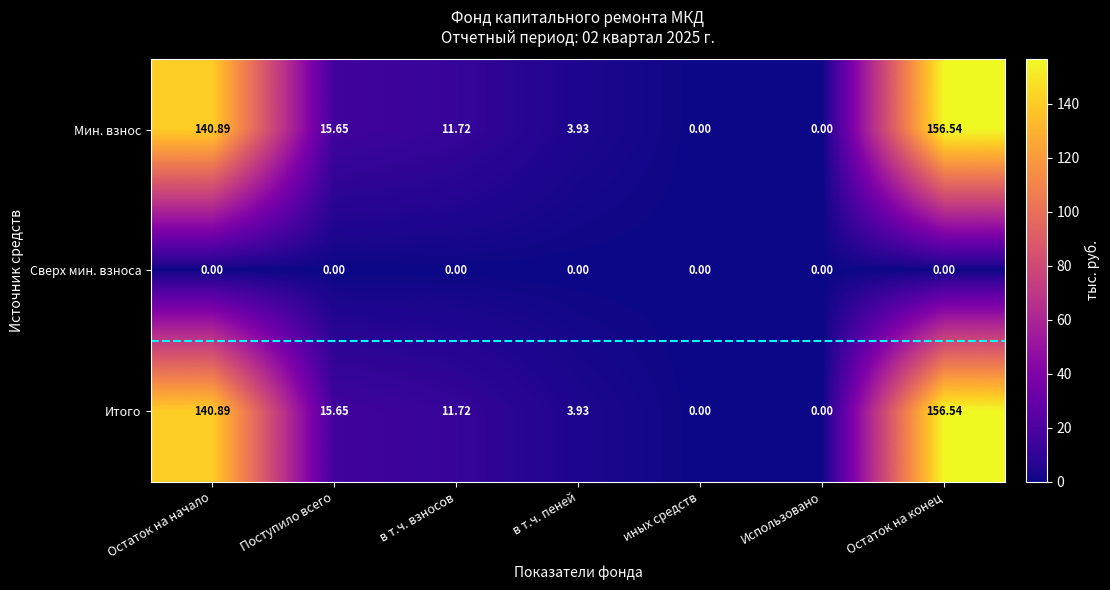

At which category is the sum across all series the highest?

Остаток на конец